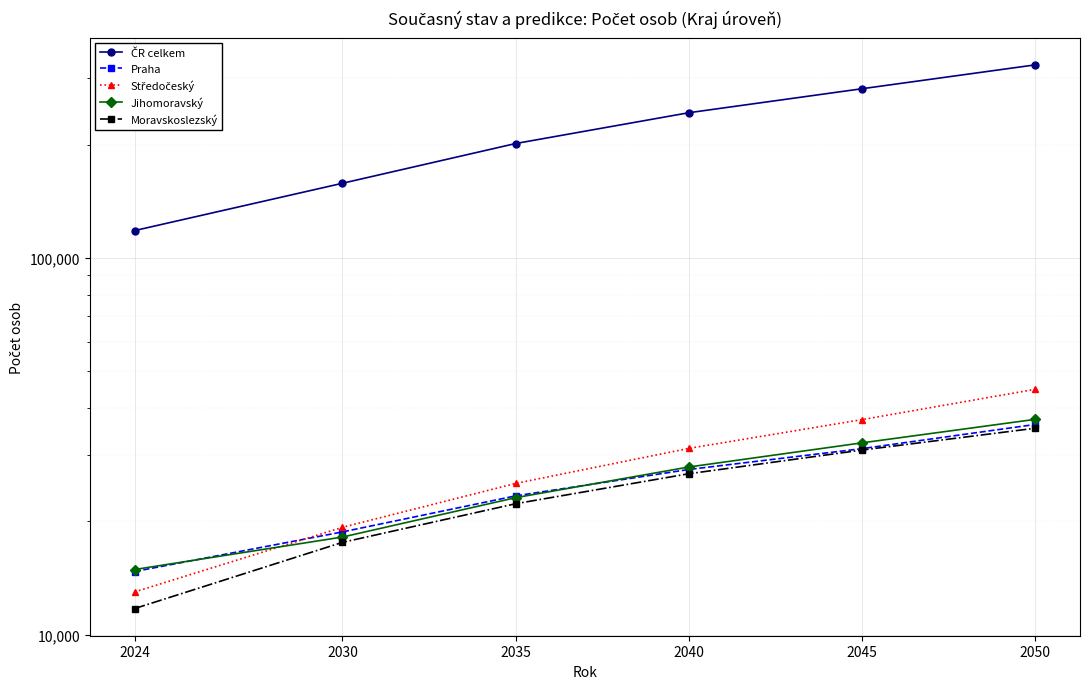

What is the value of the Praha point at the 2nd from the left?

18733.5